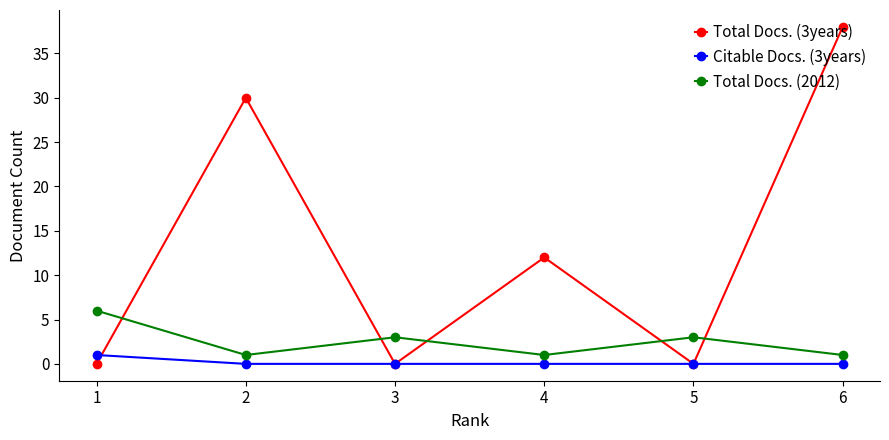

Rank the series by their maximum value, from lowest to highest.

Citable Docs. (3years), Total Docs. (2012), Total Docs. (3years)